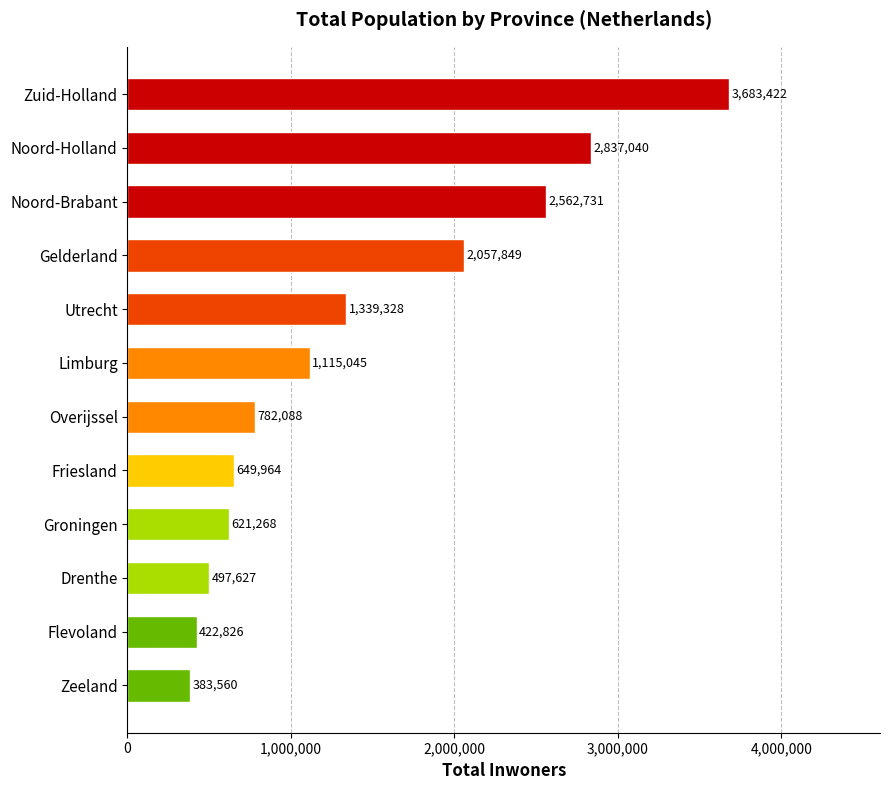

Are the bars horizontal?

Yes